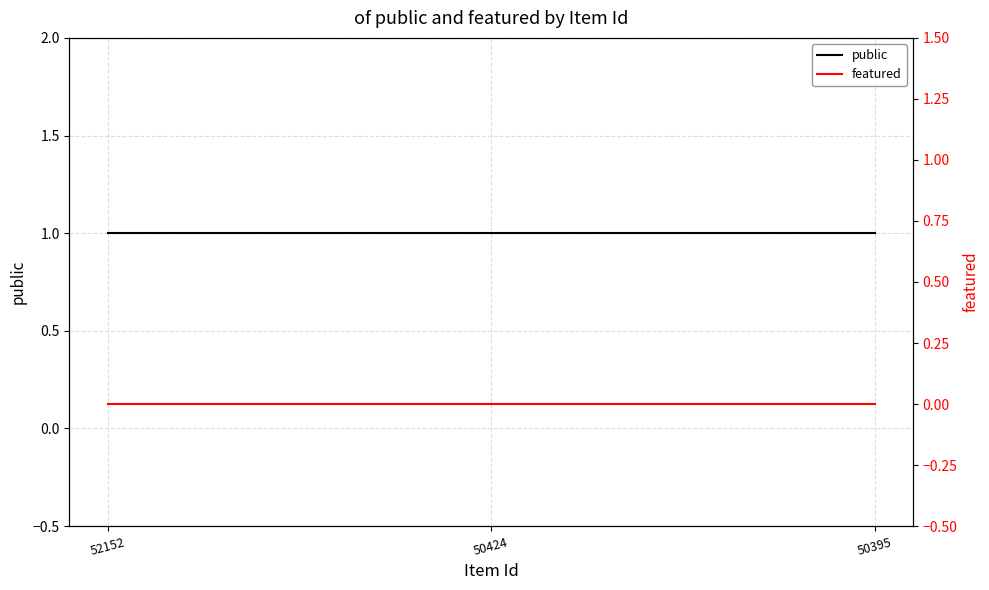

What is the average value of the public series?

1